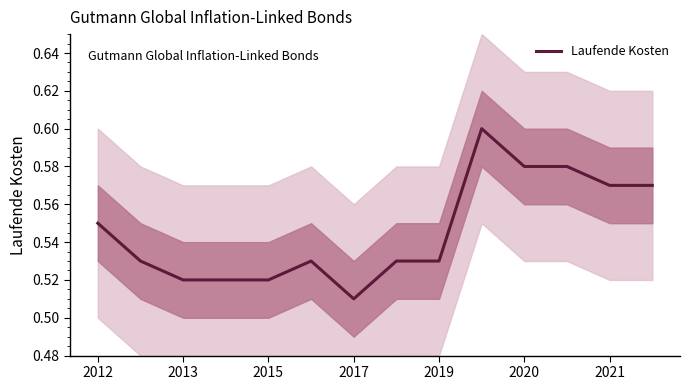

What is the sum of all values?

7.6